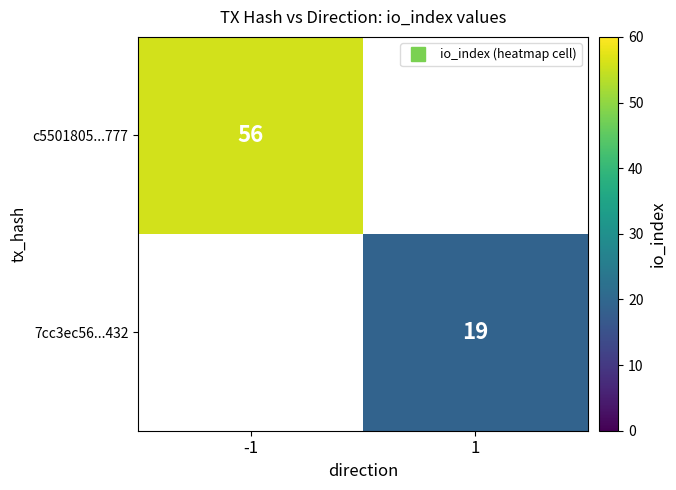

At -1, list the series in order from largest to smallest.

c5501805...777, 7cc3ec56...432